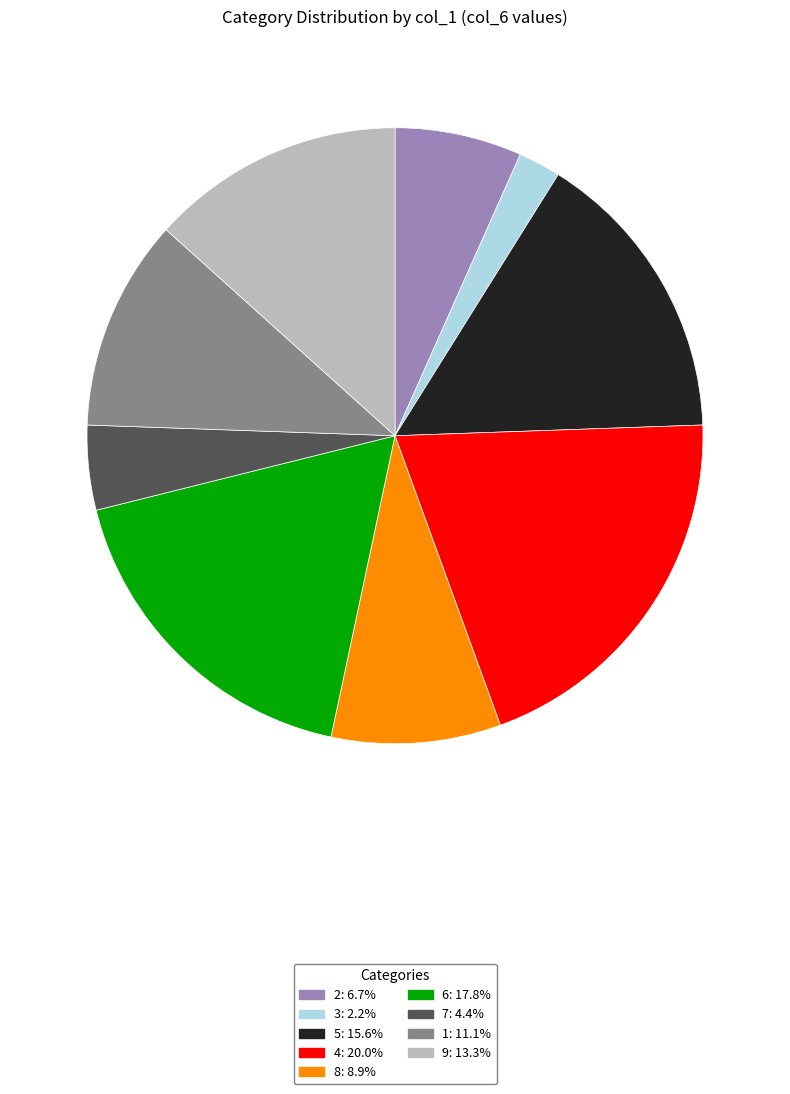

Do 9 and 3 together represent more than half of the pie?

No